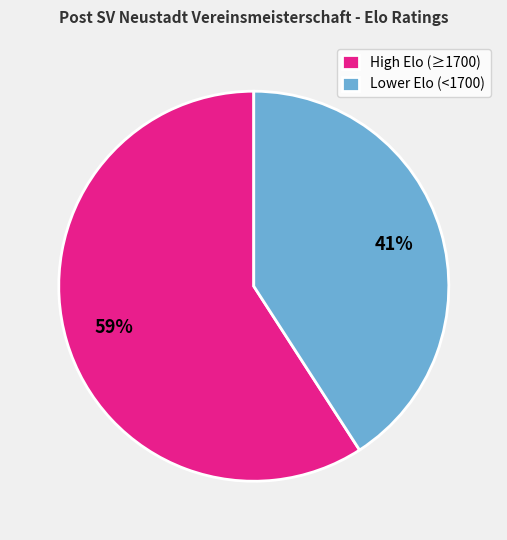

Which has a higher value, High Elo (≥1700) or Lower Elo (<1700)?

High Elo (≥1700)